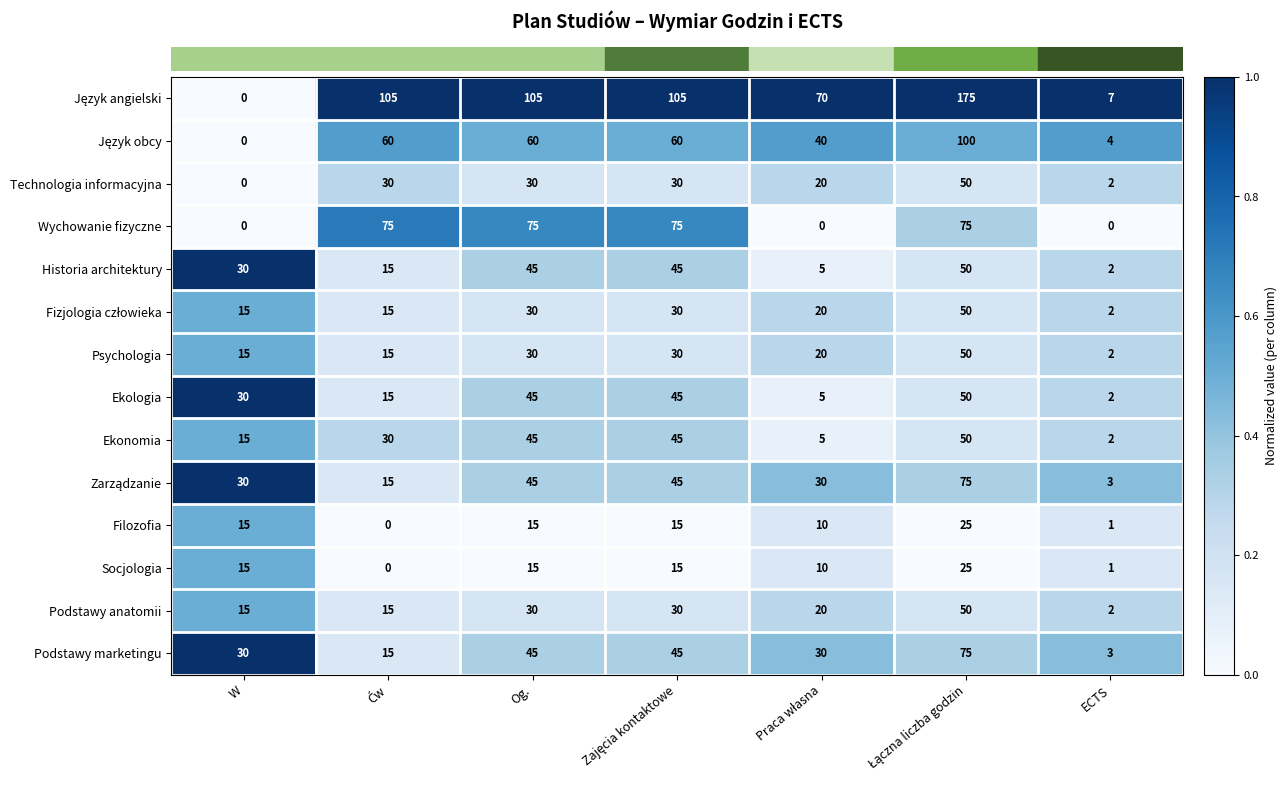

What is the difference between the second highest and minimum values in the Podstawy marketingu series?

42